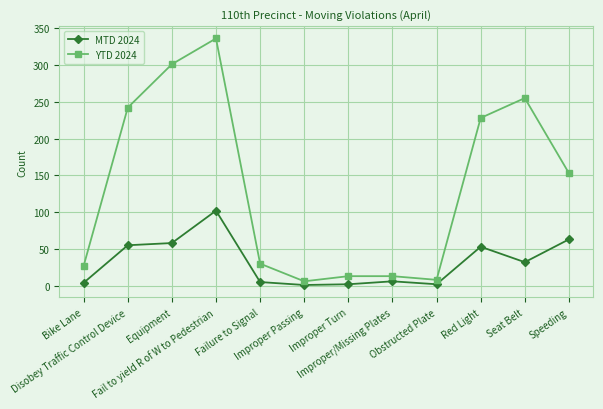

Is it true that YTD 2024 equals 106 at Disobey Traffic Control Device?

False